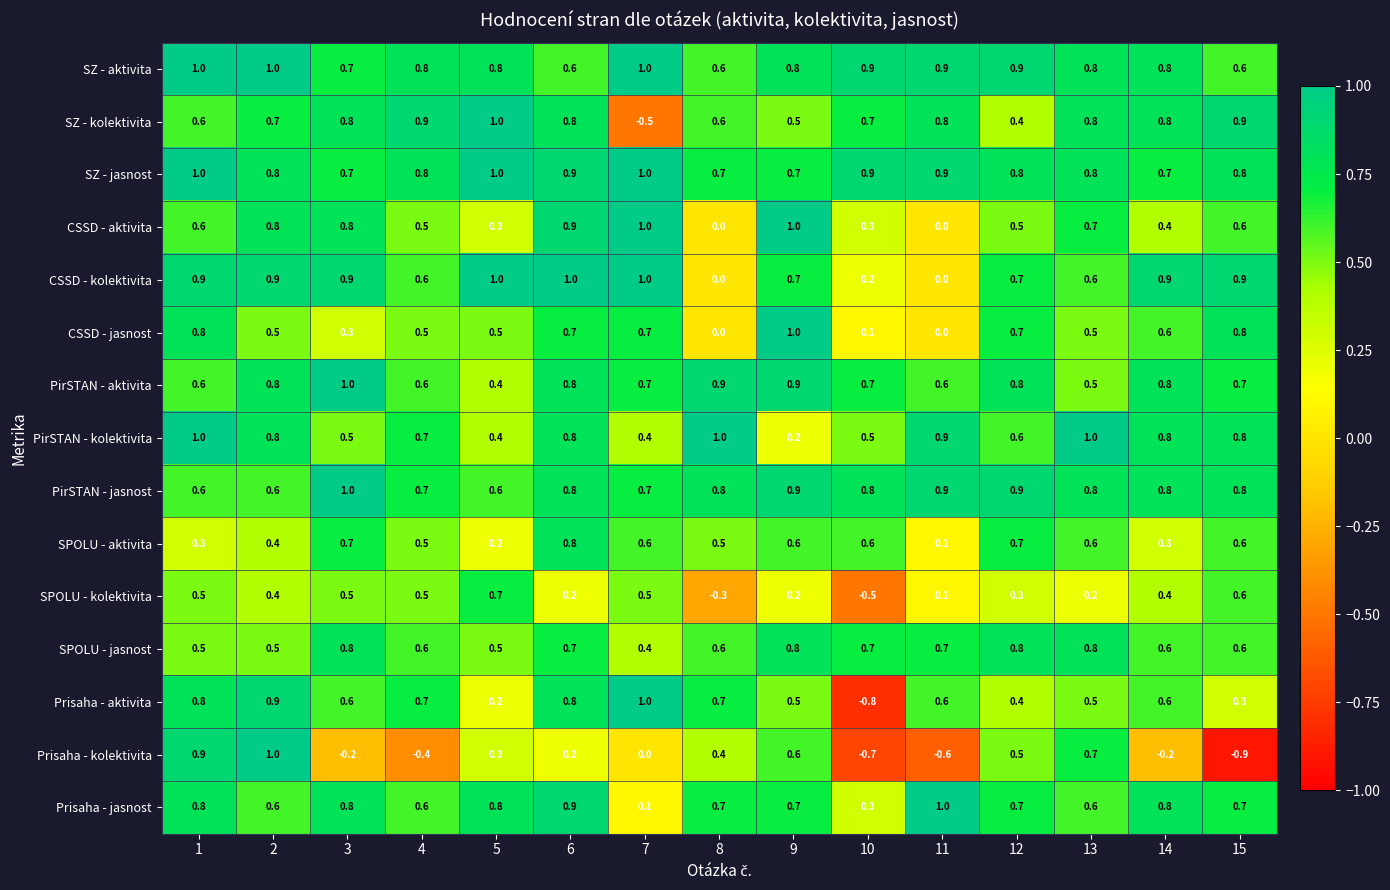

What is the difference between the highest and lowest values at 3?

1.2